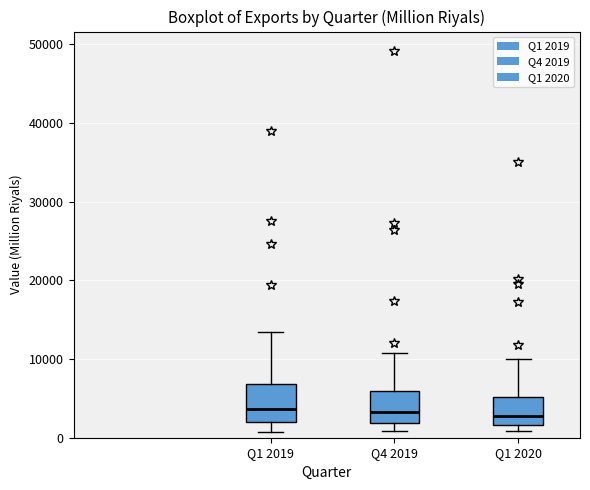

Where does the median line of the box for Q1 2020 sit on the y-axis? The values are not printed on the chart, so give them approximately, as read against the axis.

3000